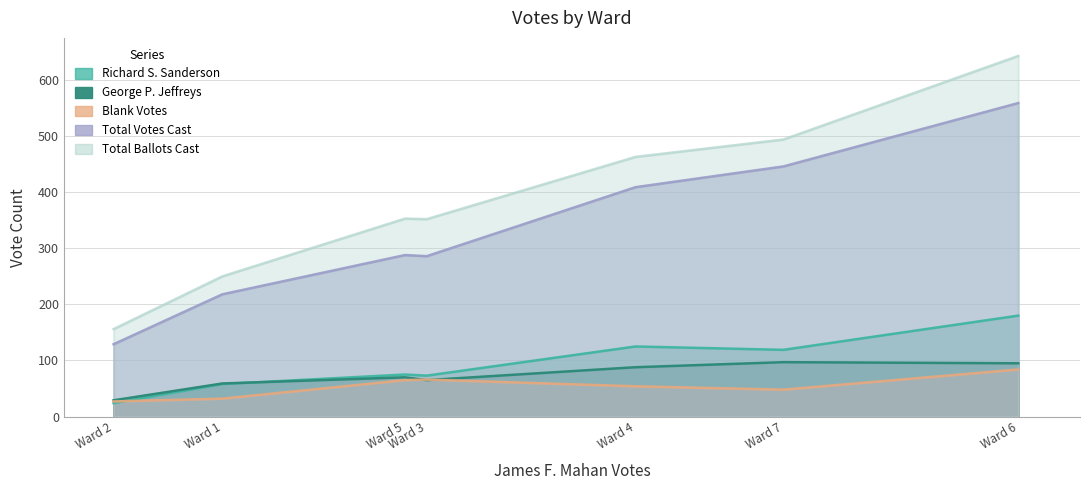

How many lines are shown in the chart?

5